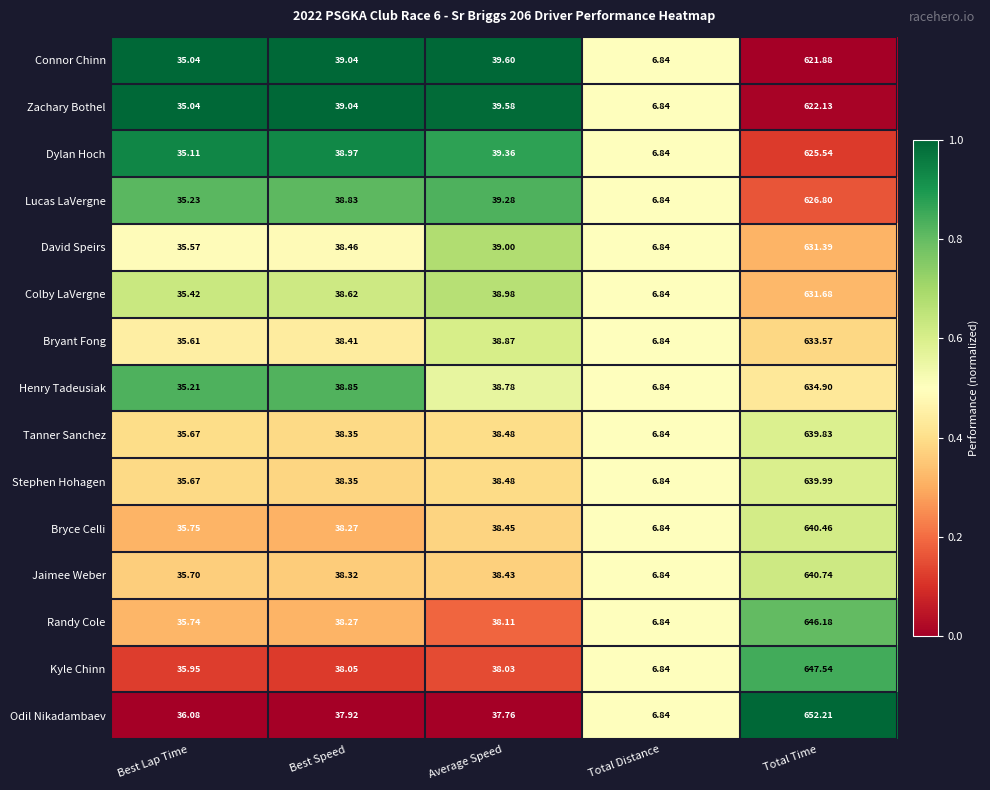

Which series has the largest range (max minus min)?

Odil Nikadambaev